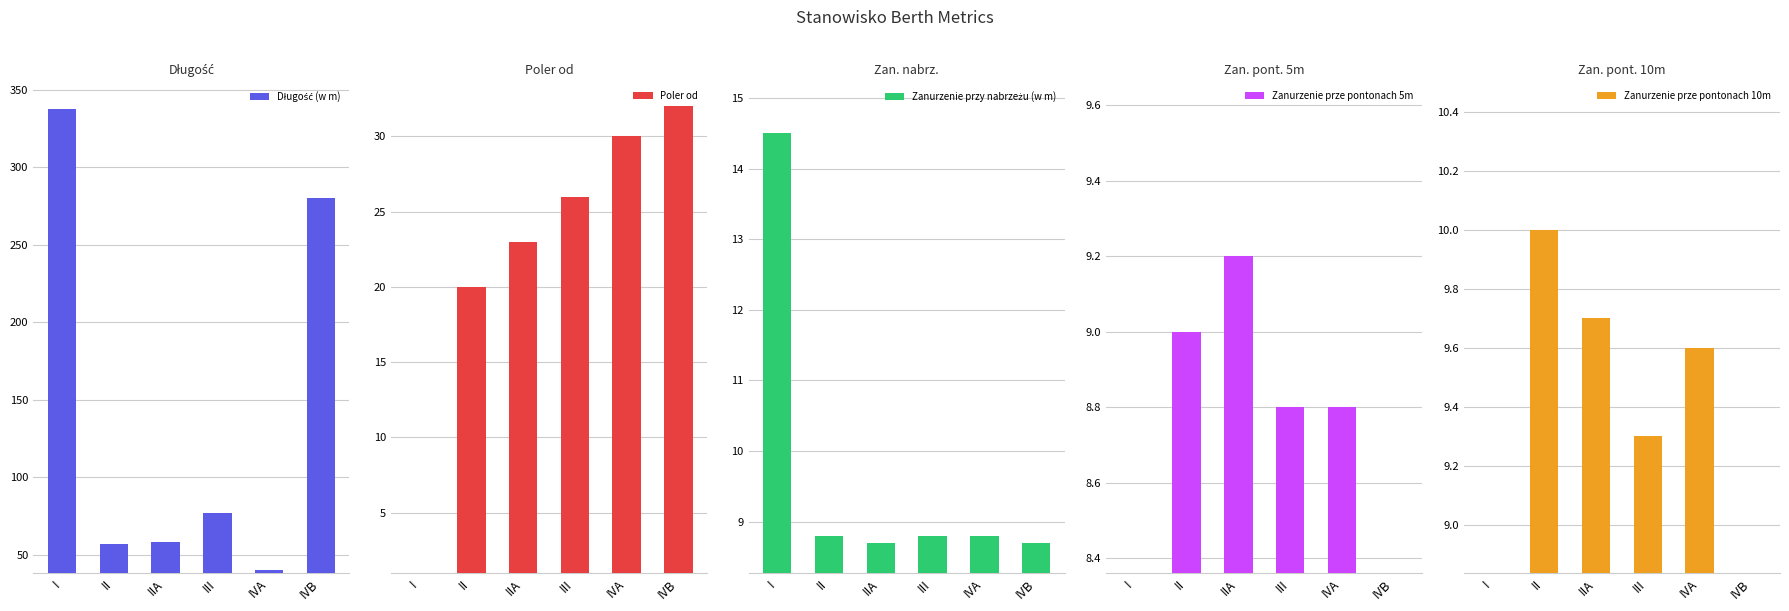

How many data points does each series have?

6